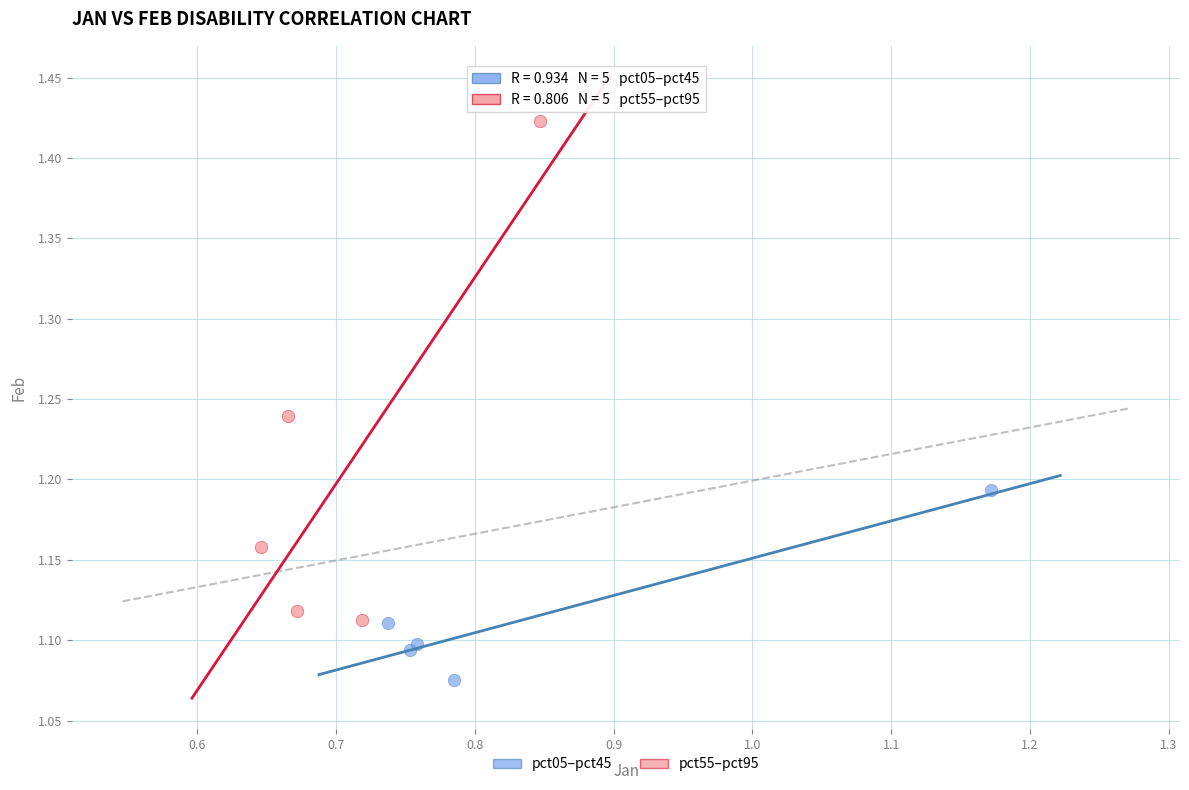

Which series reaches the minimum Y coordinate?

pct05–pct45